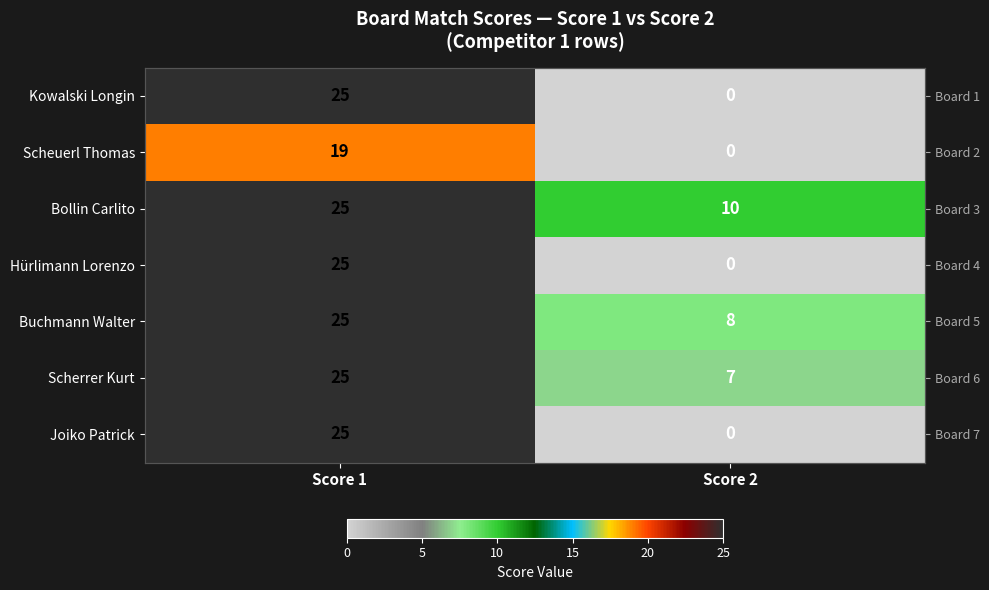

What is the maximum value shown in the chart?

25